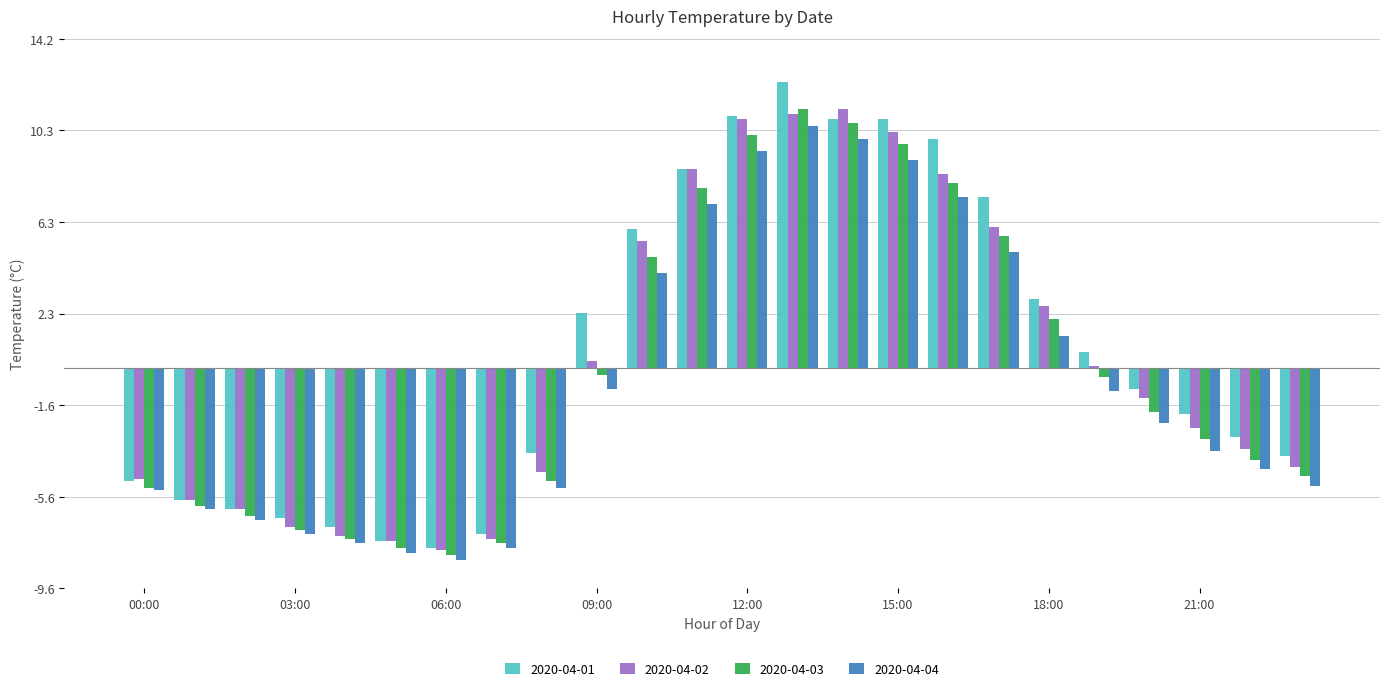

Are the bars grouped side by side (vs. stacked)?

Yes